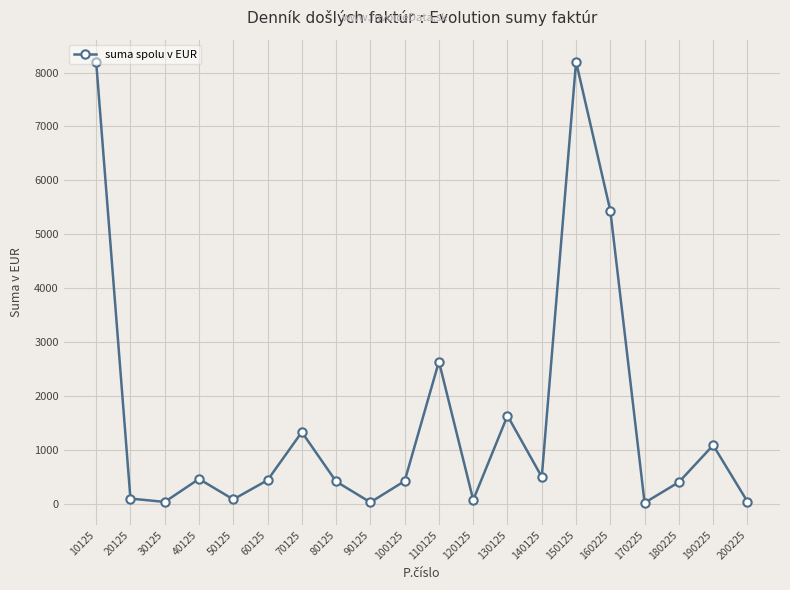

True or false: there are more than 1 points higher than both neighbors.

True